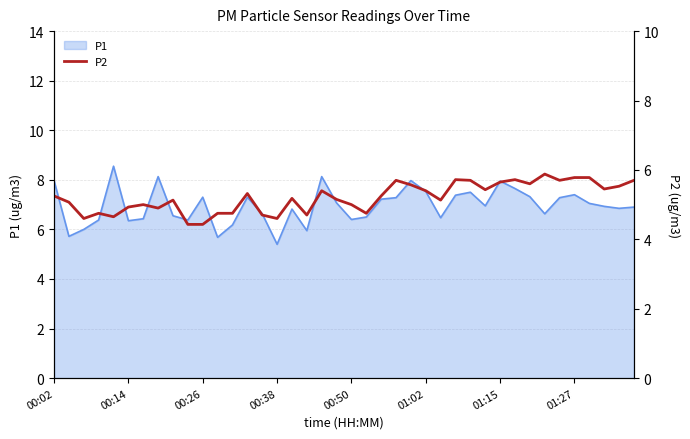

What is the highest value of the P1 series?

8.6